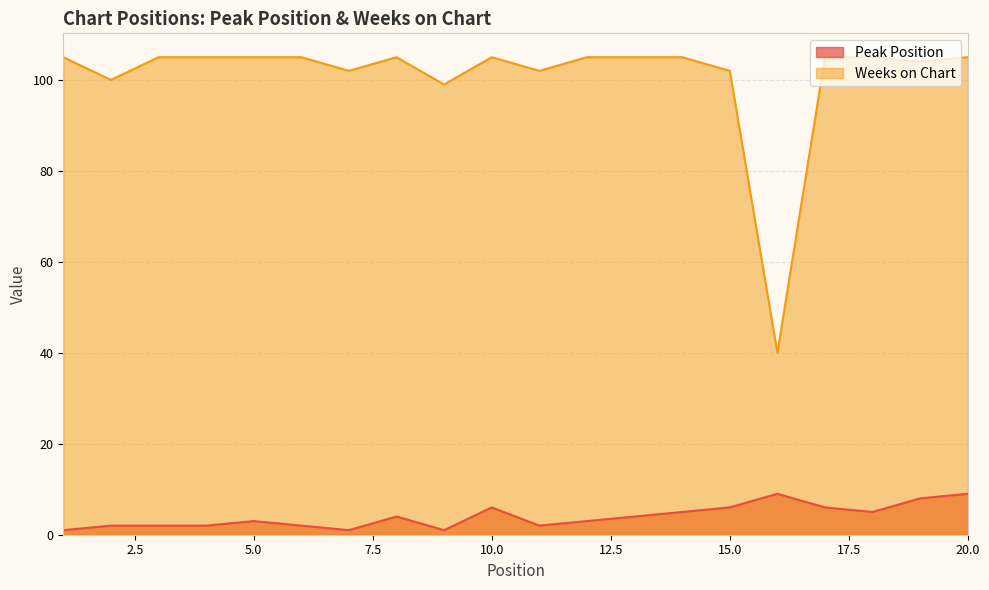

Which label corresponds to the largest value in the chart?

1